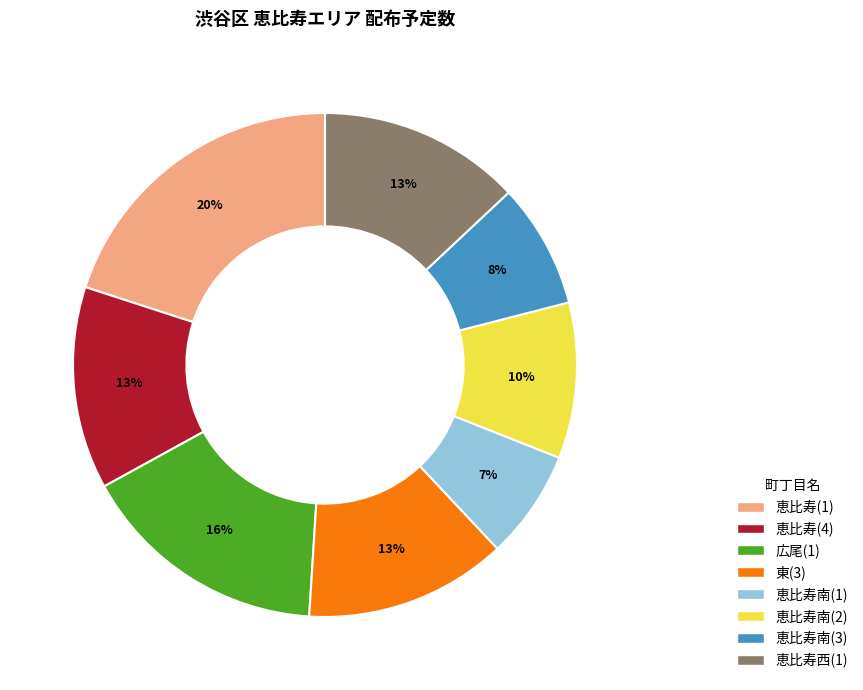

To the nearest percent, what portion does 恵比寿(1) represent?

20%